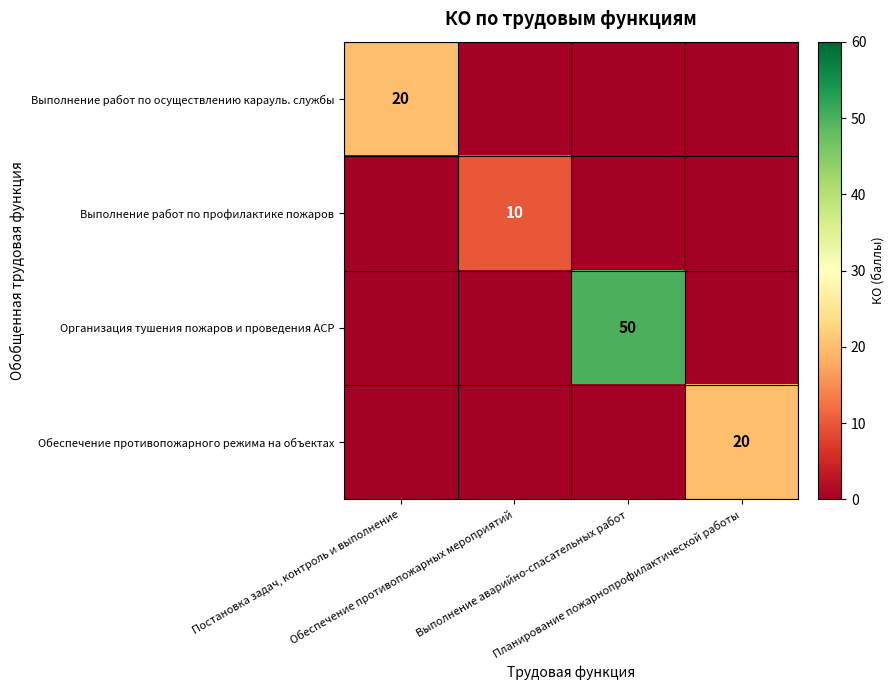

What is the maximum value for Организация тушения пожаров и проведения АСР?

50